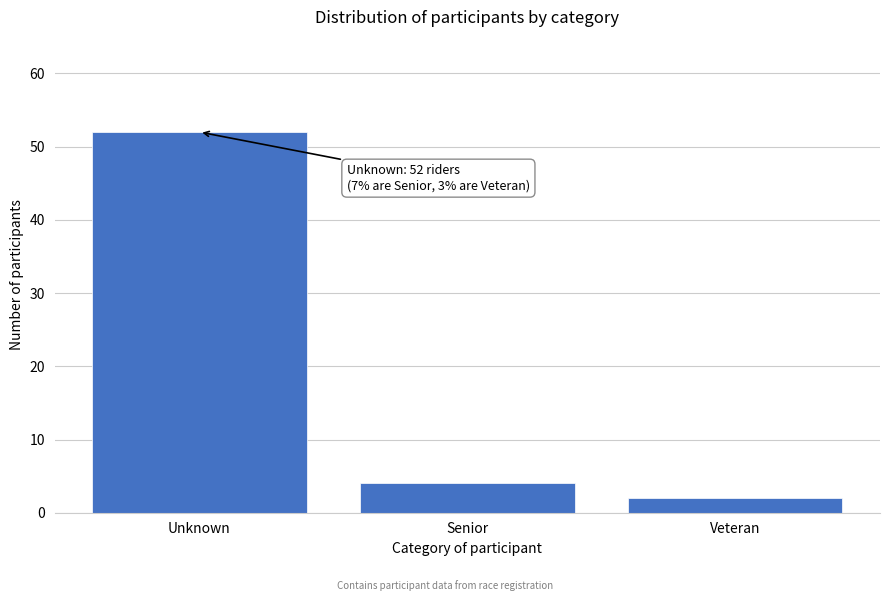

Reading left to right, what are all the values shown in this chart?

52	4	2